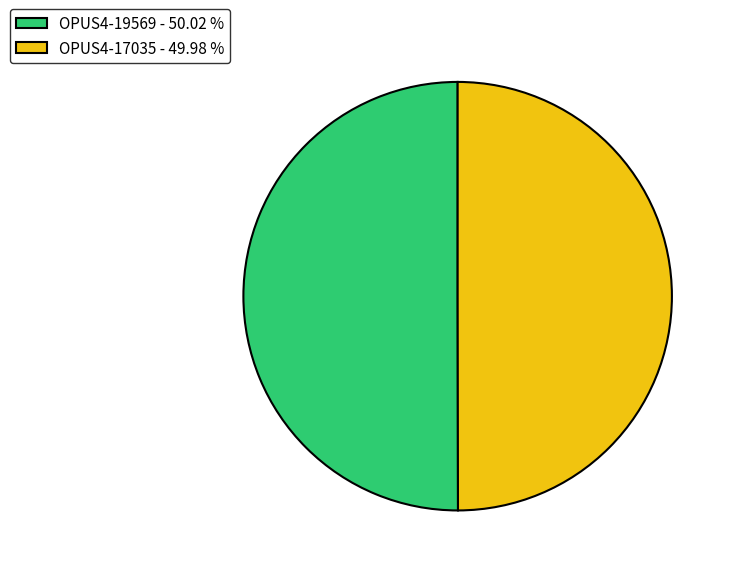

Is the sum of OPUS4-19569 - 50.02 % and OPUS4-17035 - 49.98 % greater than half?

Yes